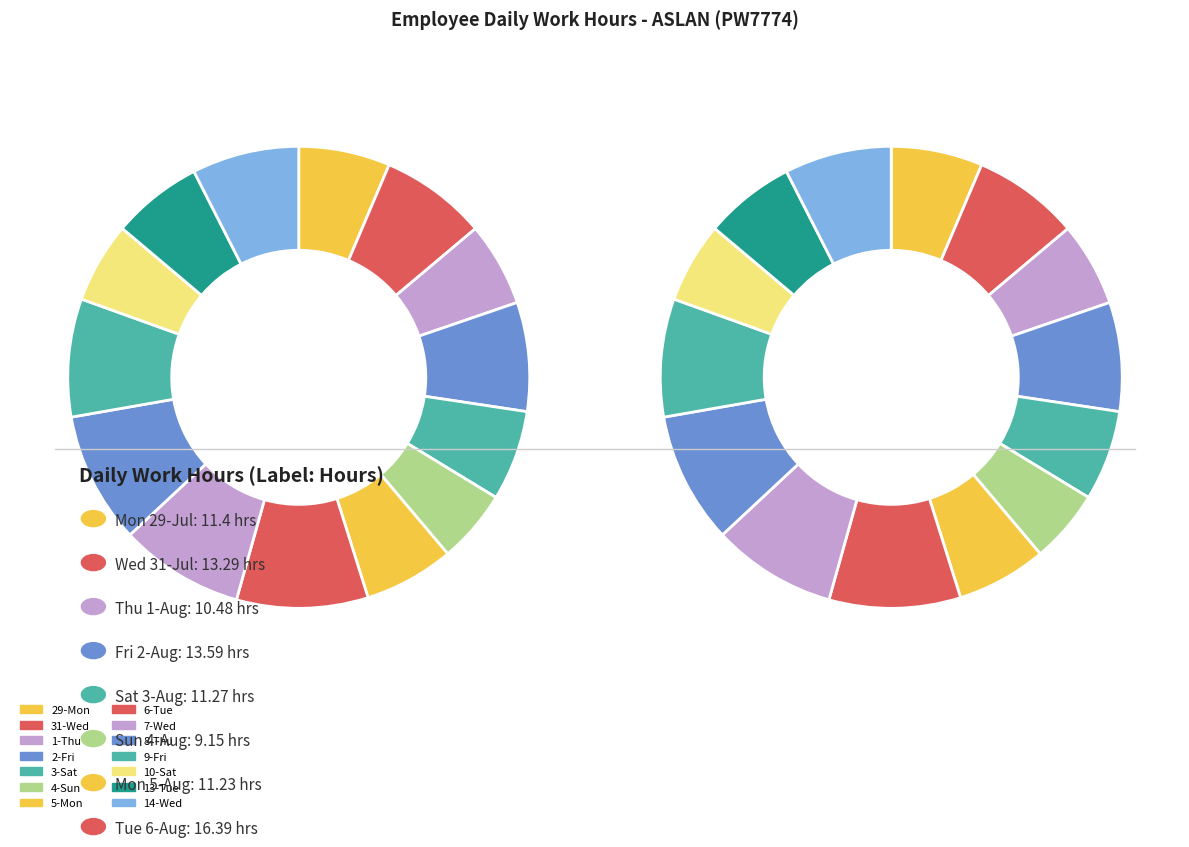

Rank the categories by value from highest to lowest.

6-Tue, 8-Thu, 7-Wed, 9-Fri, 2-Fri, 14-Wed, 31-Wed, 29-Mon, 13-Tue, 3-Sat, 5-Mon, 1-Thu, 10-Sat, 4-Sun